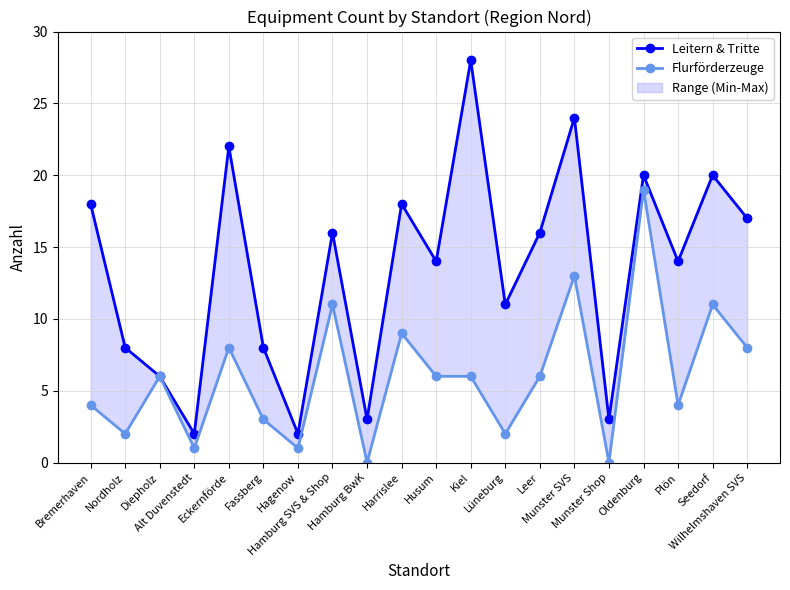

What is the label of the 10th point from the left?

Harrislee